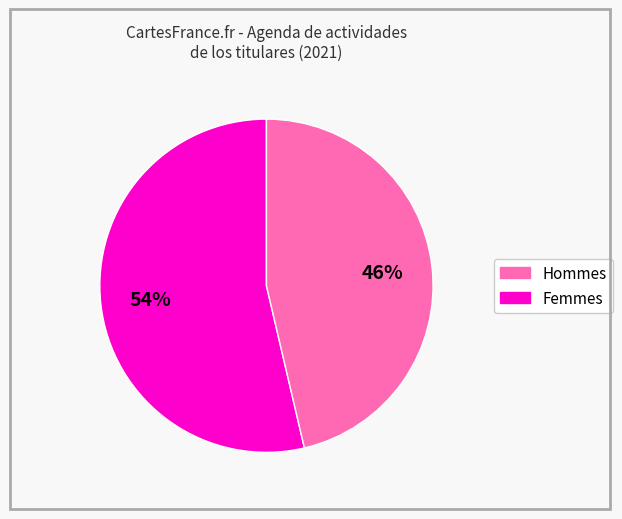

Does any single category account for the majority?

Yes